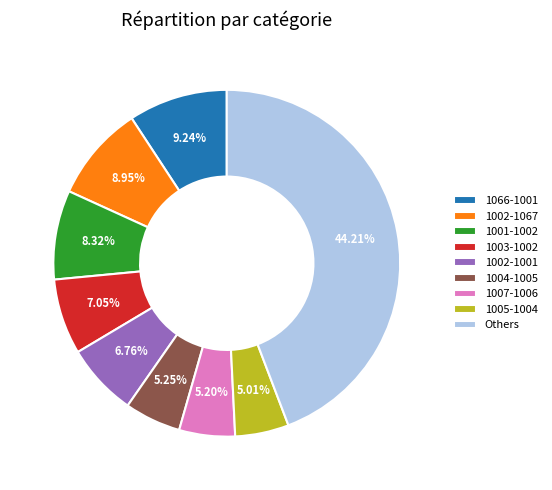

Combined, do 1066-1001 and 1001-1002 account for over 50%?

No